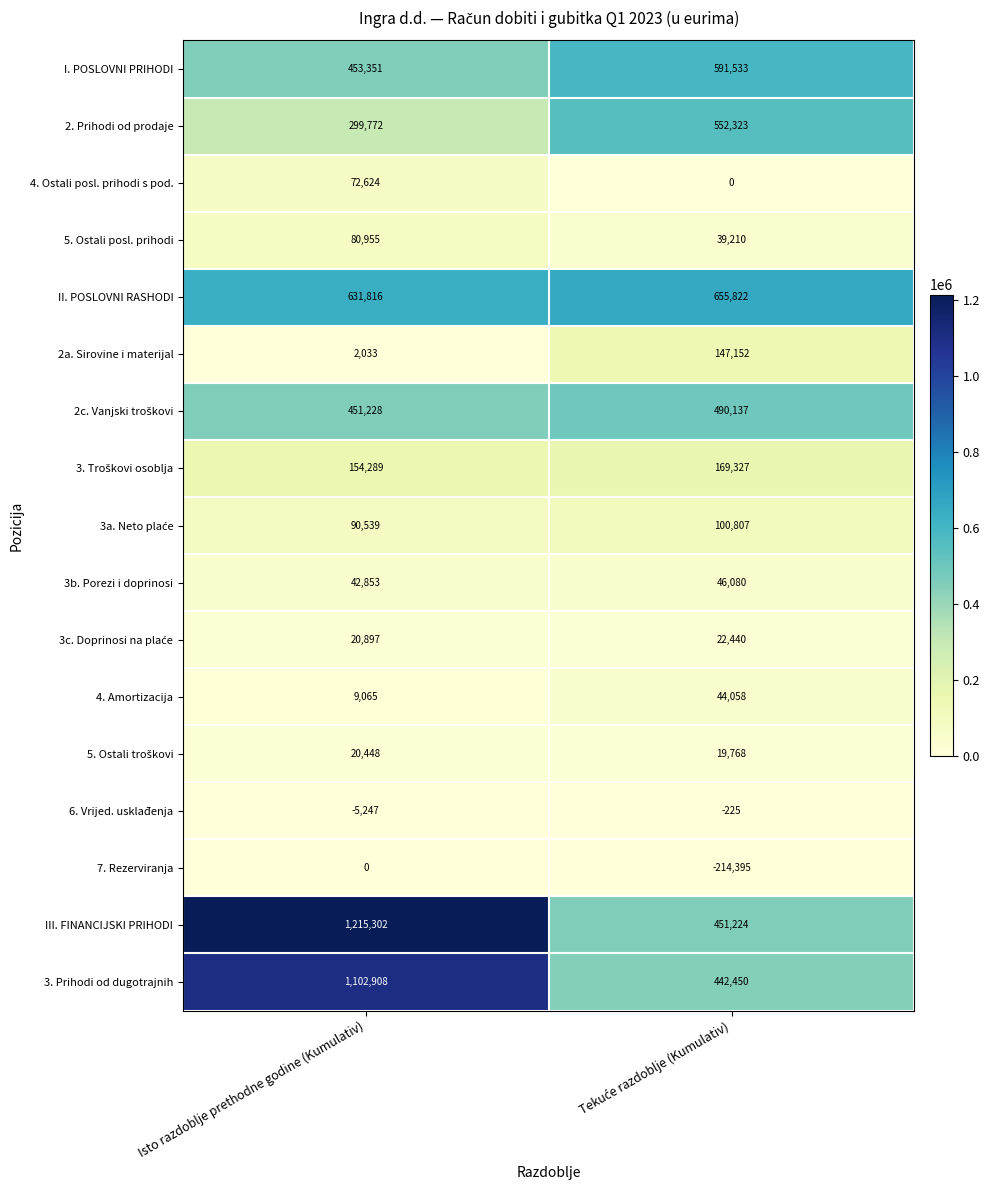

What is the greatest value displayed?

1215302